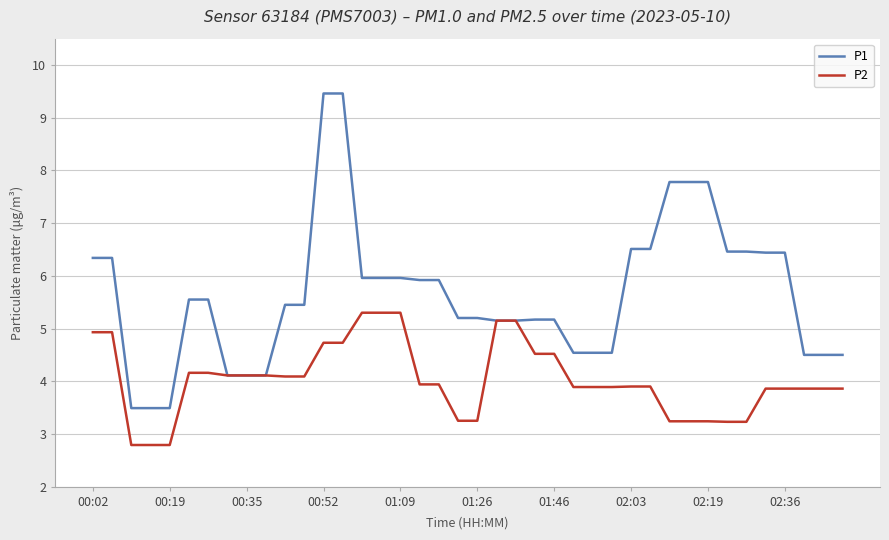

What is the minimum value shown in the chart?

2.8